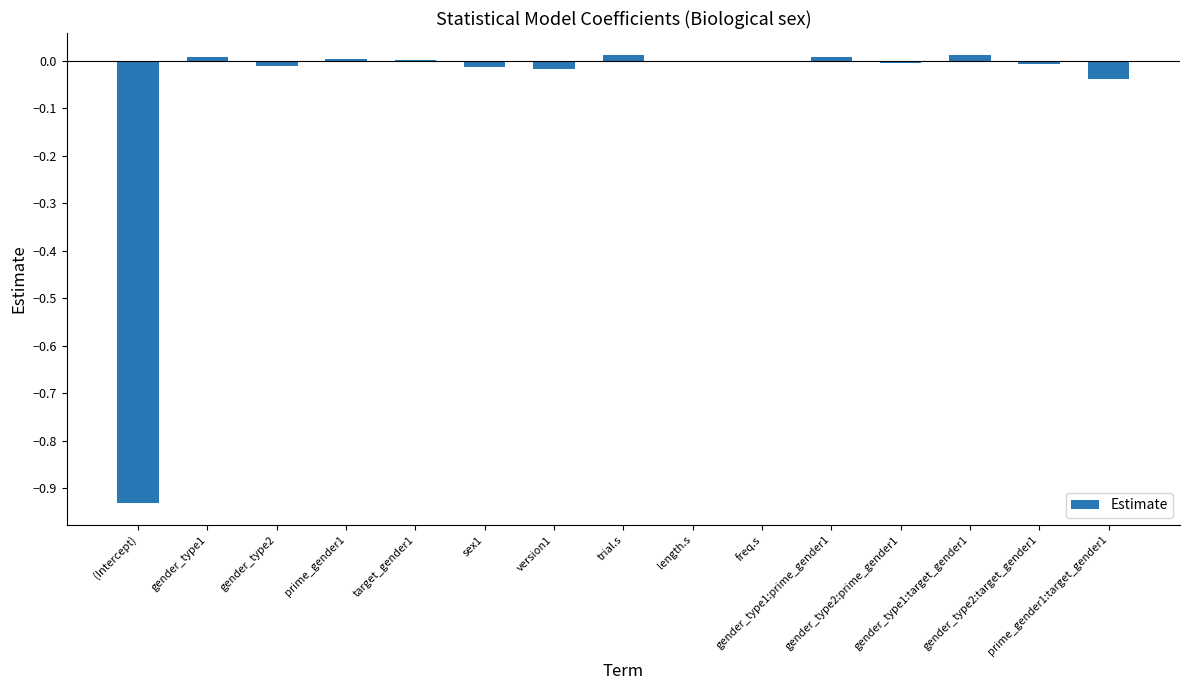

What is the sum of all values?

-1.0